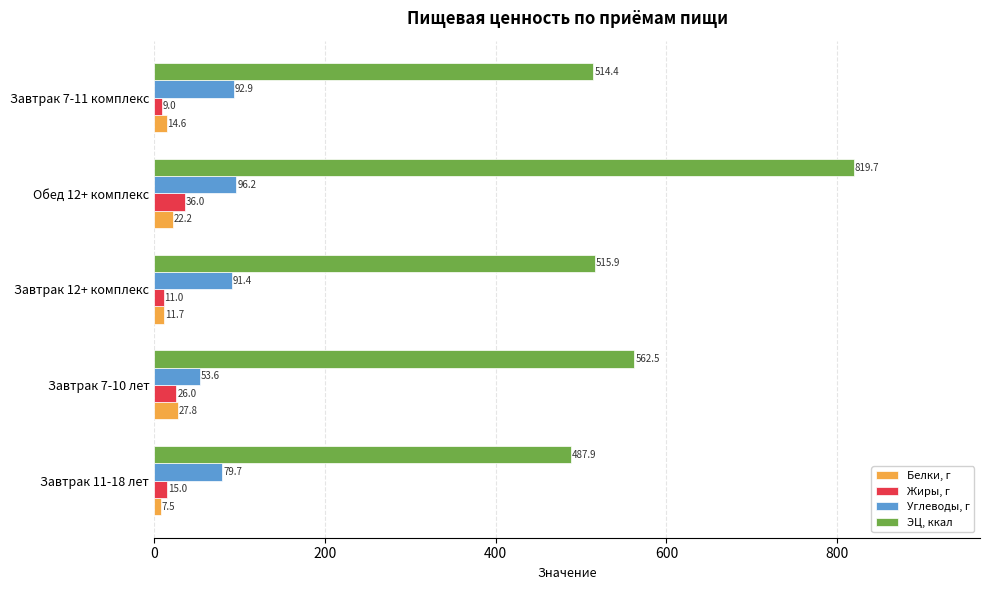

How many distinct data groups are displayed?

4